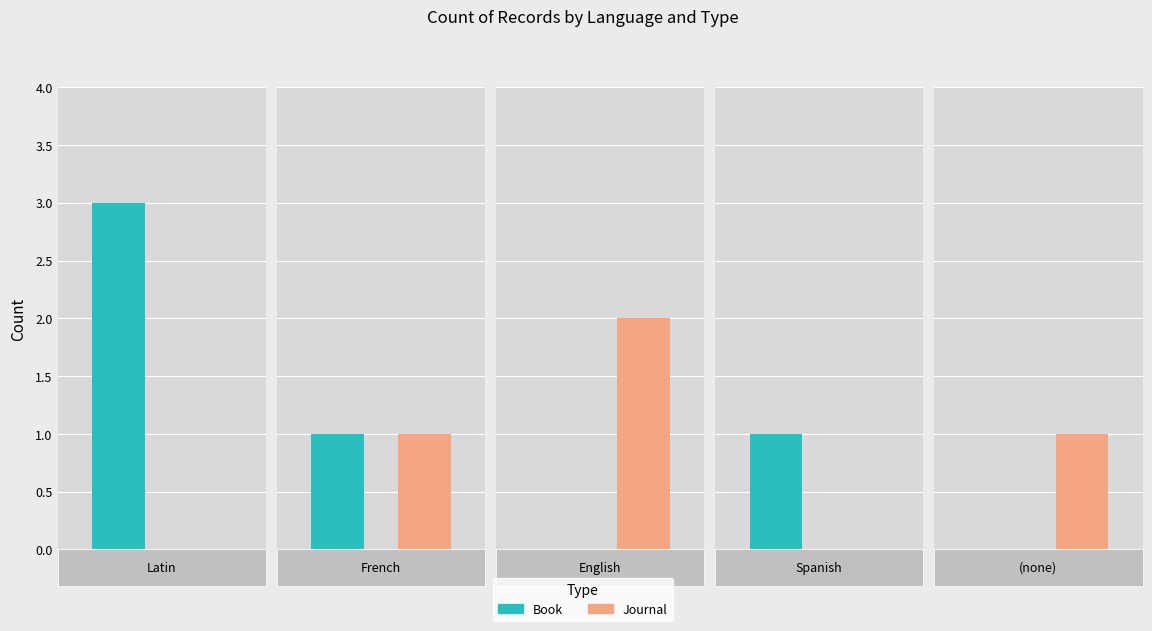

Does the chart contain any negative values?

No